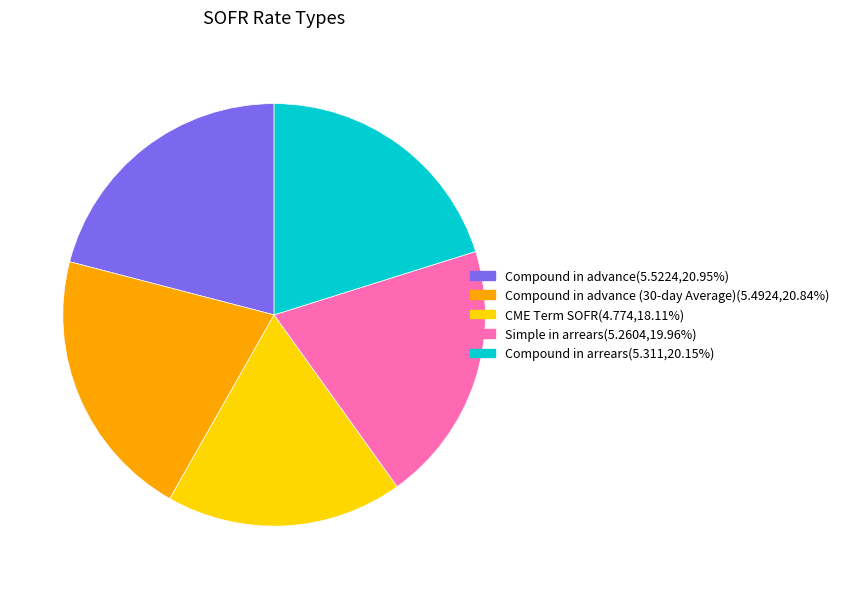

Is there a majority slice in this chart?

No